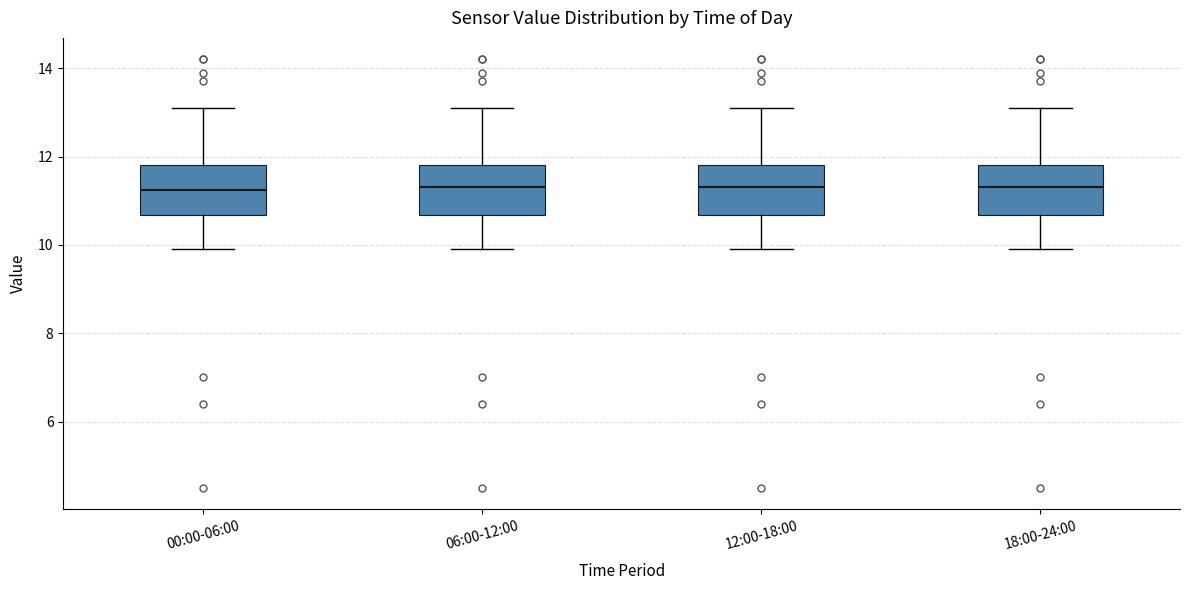

Reading left to right, read every box against the y-axis: the position of its median line, the range the box covers, and the ends of its whiskers. The values are not printed on the chart, so give them approximately, as read against the axis.

00:00-06:00: median 11.2, box 10.6 to 11.8, whiskers 10.0 to 13.2
06:00-12:00: median 11.4, box 10.6 to 11.8, whiskers 10.0 to 13.2
12:00-18:00: median 11.4, box 10.6 to 11.8, whiskers 10.0 to 13.2
18:00-24:00: median 11.4, box 10.6 to 11.8, whiskers 10.0 to 13.2